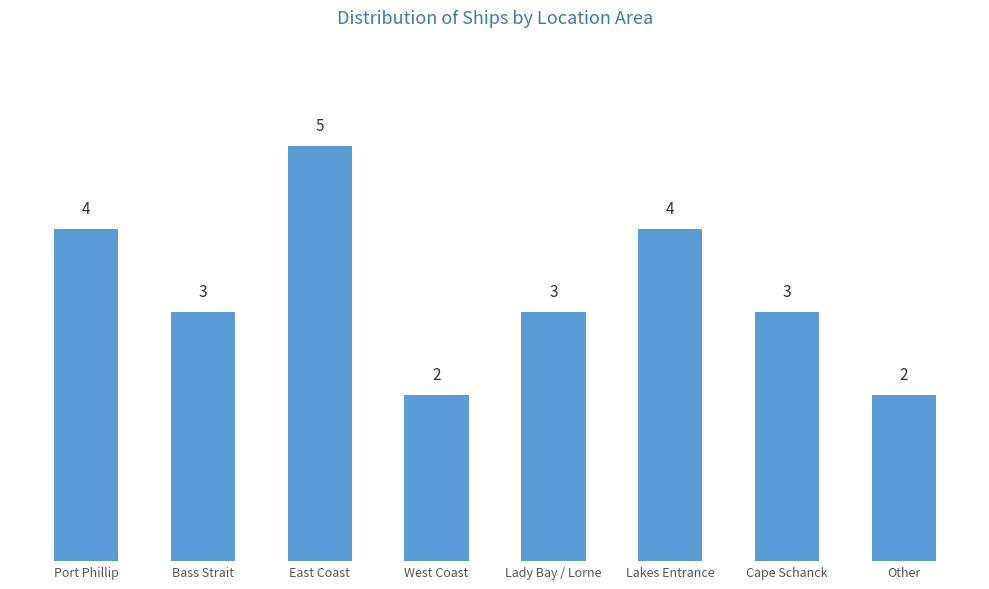

What is the minimum value shown in the chart?

2